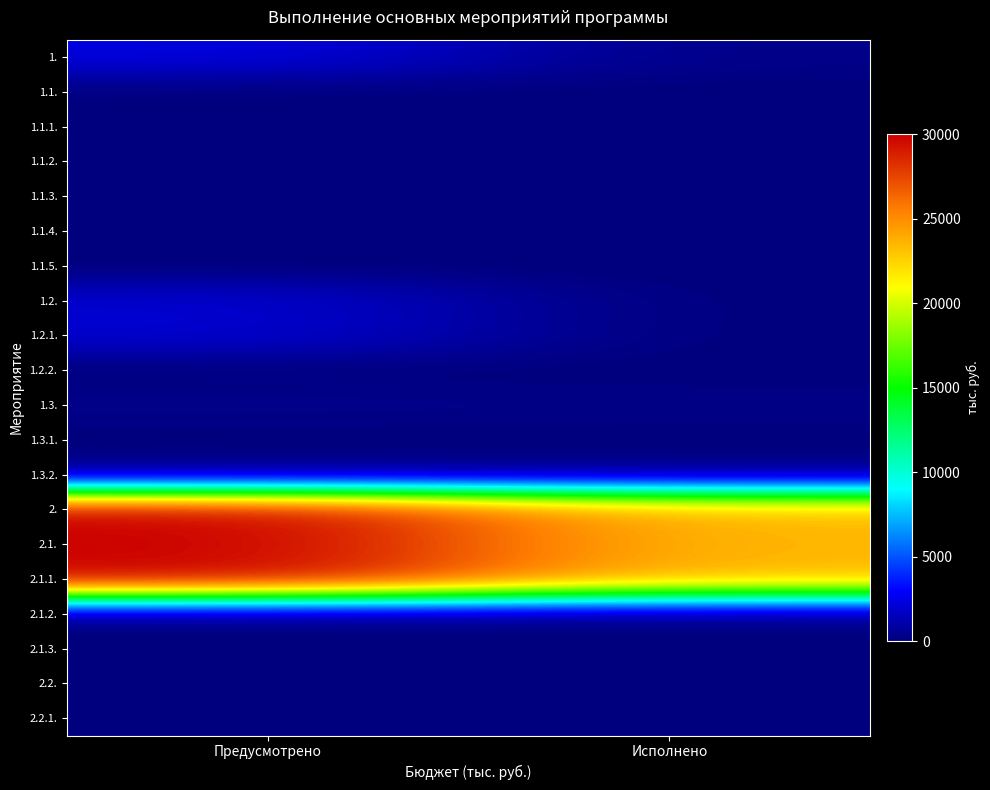

Rank the series at Исполнено from lowest to highest value.

1.1., 1.1.1., 1.1.2., 1.1.3., 1.1.4., 1.1.5., 1.2., 1.2.1., 1.2.2., 1.3.1., 2.1.2., 2.1.3., 2.2., 2.2.1., 1., 1.3., 1.3.2., 2., 2.1., 2.1.1.